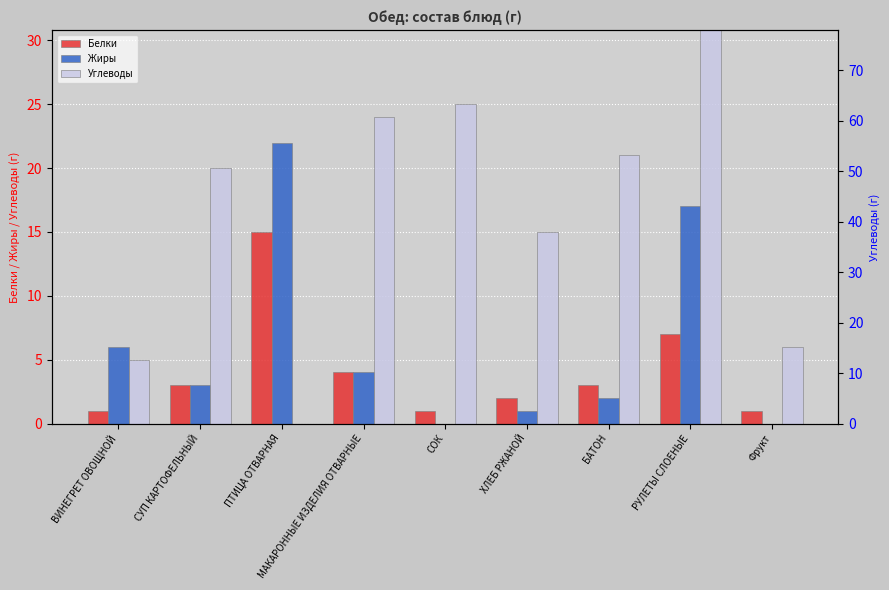

Which series has the largest range (max minus min)?

Углеводы